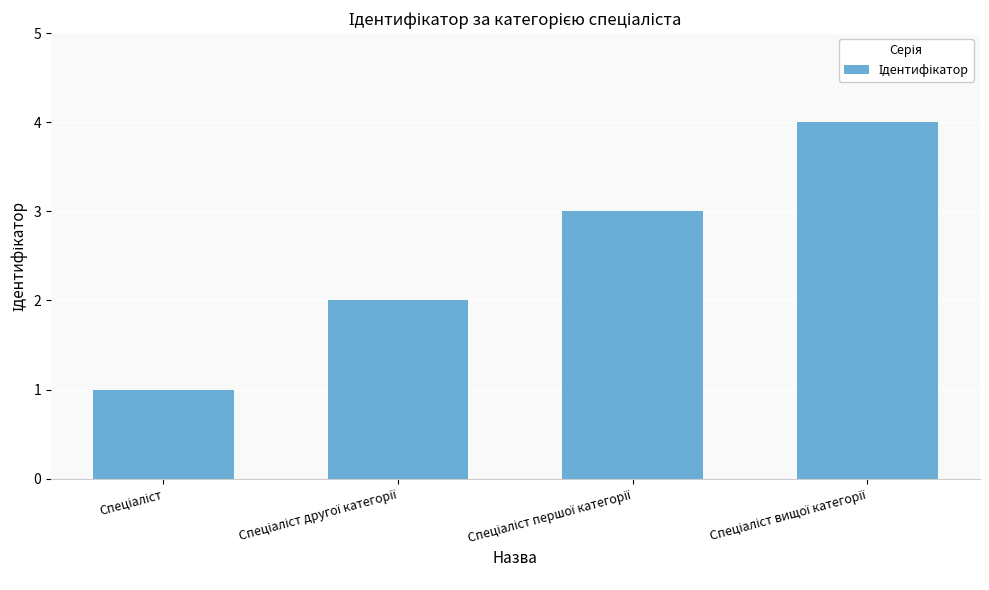

What is the difference between the second highest and minimum values?

2